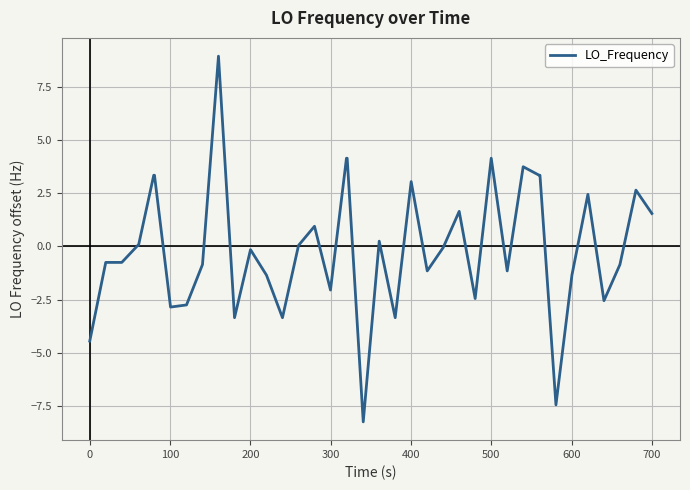

What is the greatest value displayed?

8.9